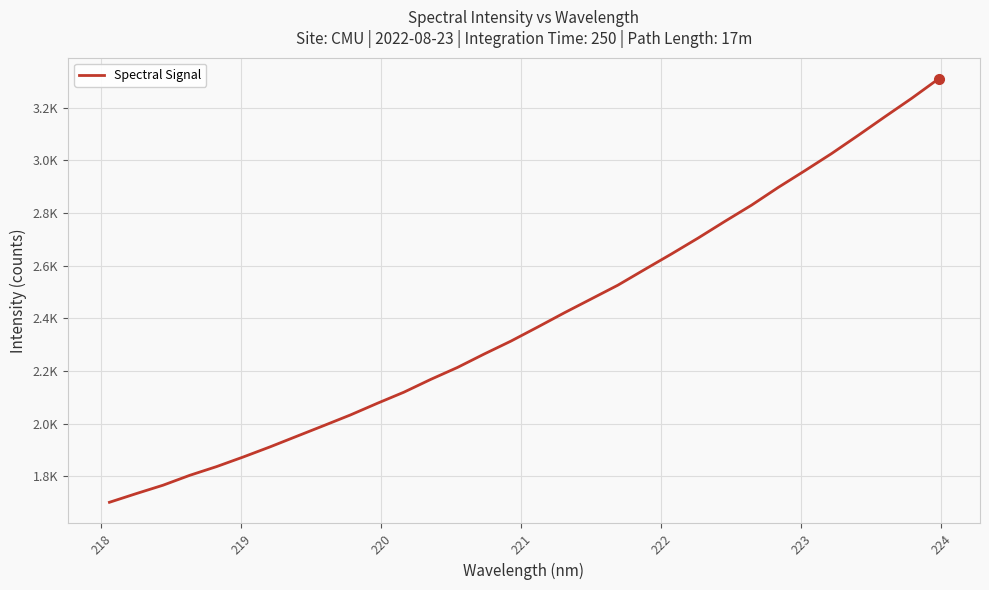

Does the chart have visible grid lines?

Yes